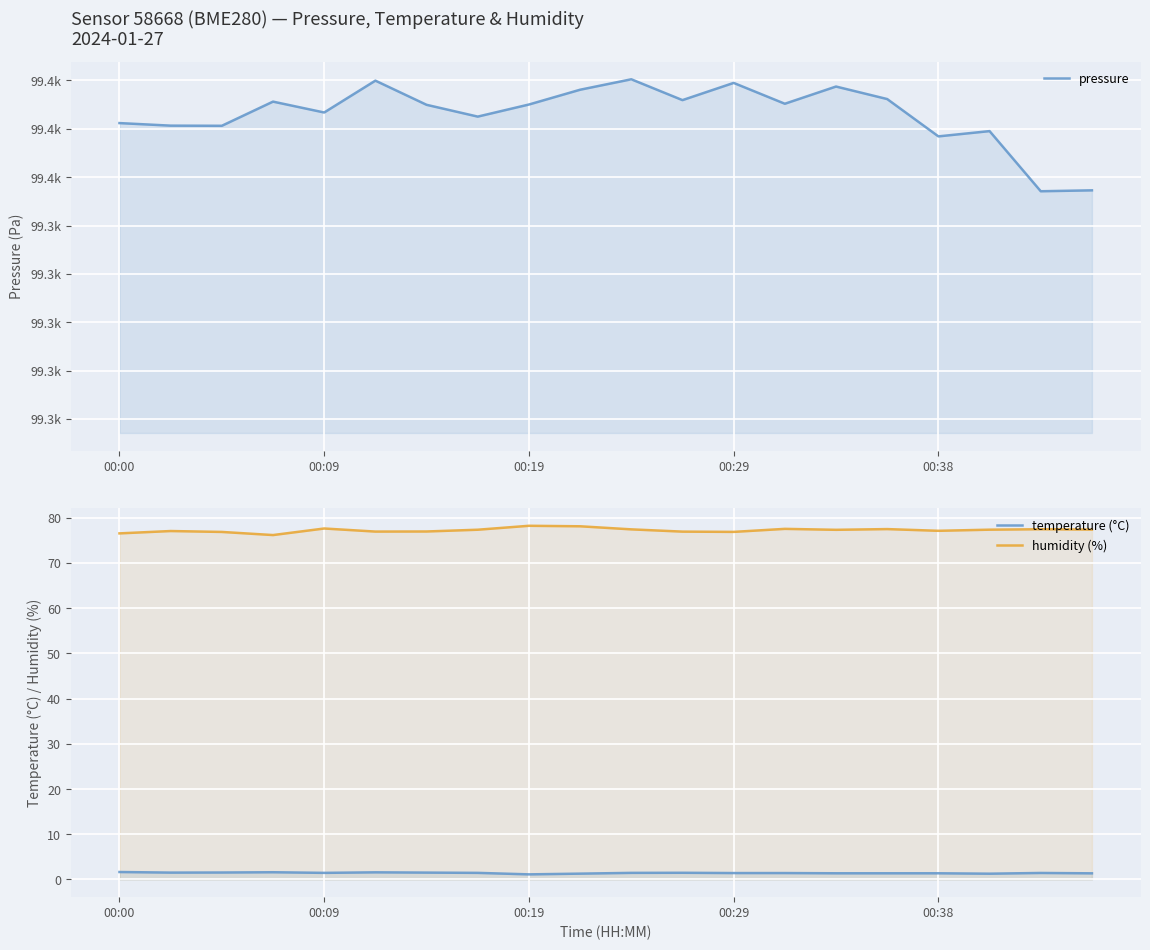

True or false: humidity (%) and temperature (°C) intersect in this chart.

False